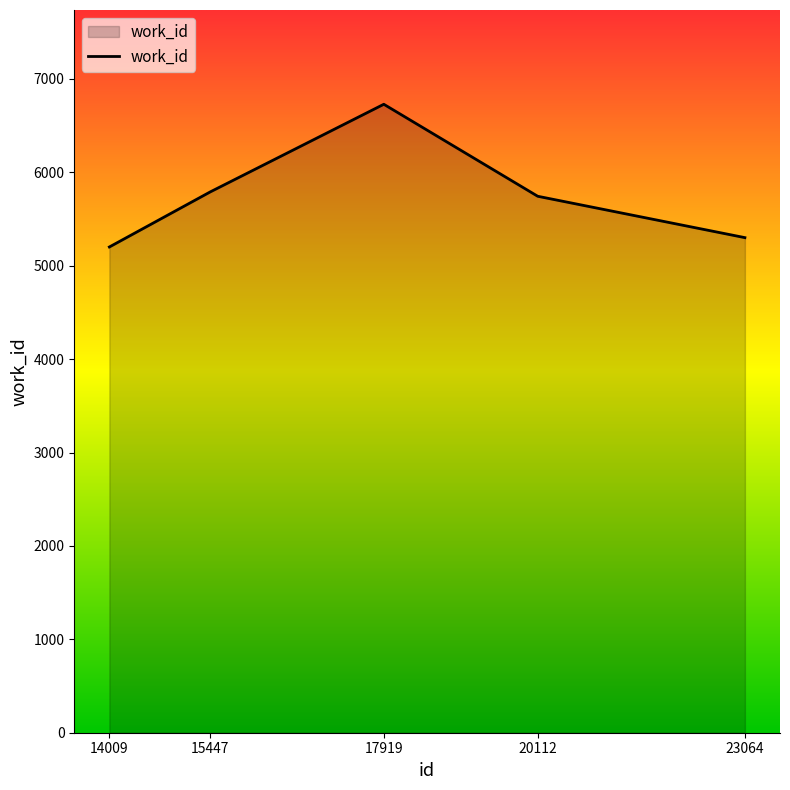

What is the change in value from 15447 to 17919?

+938